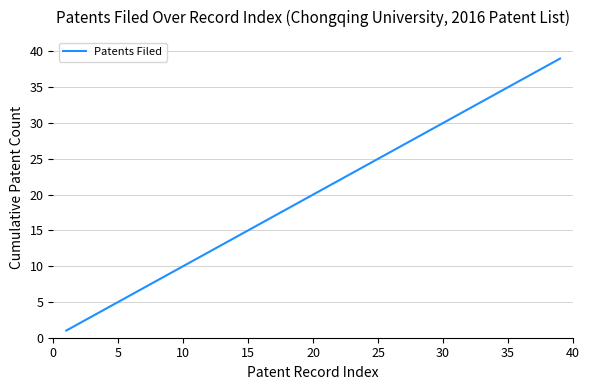

What is the difference between the maximum and minimum values?

38